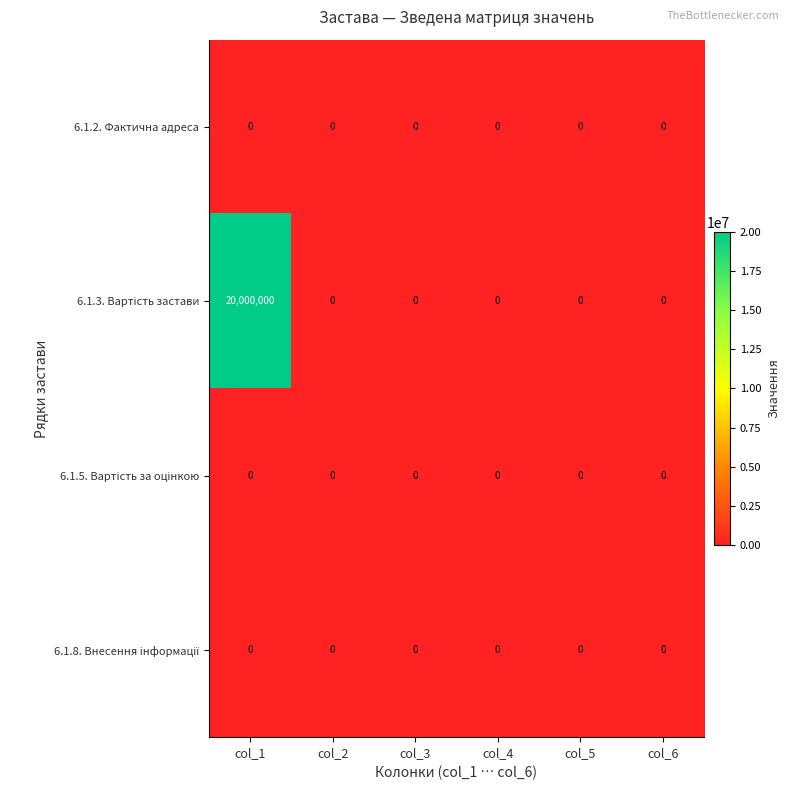

At which category is the sum across all series the highest?

col_1